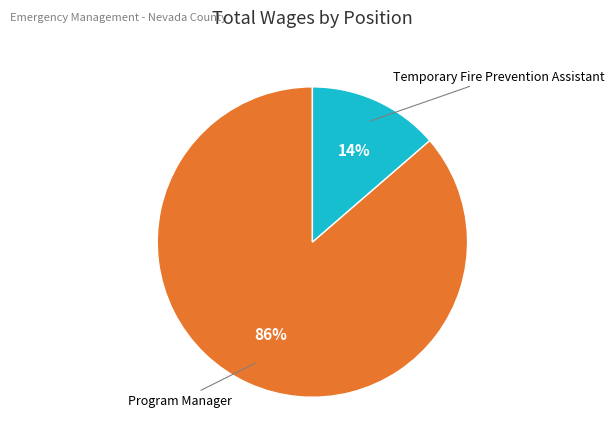

Is there a majority slice in this chart?

Yes